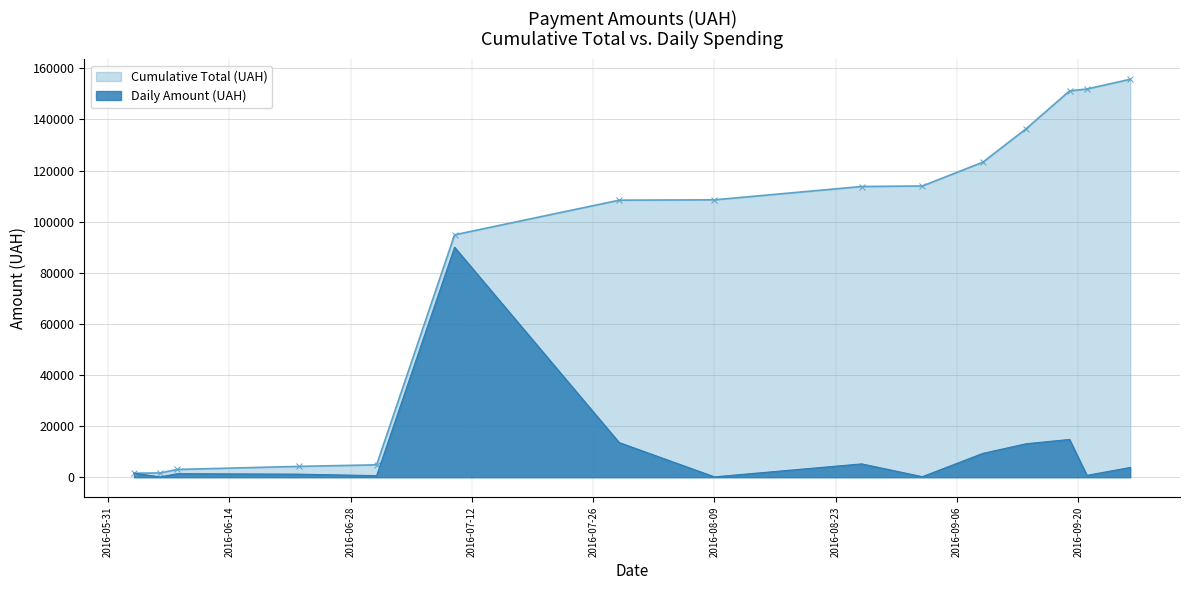

What is the greatest value displayed?

155716.4